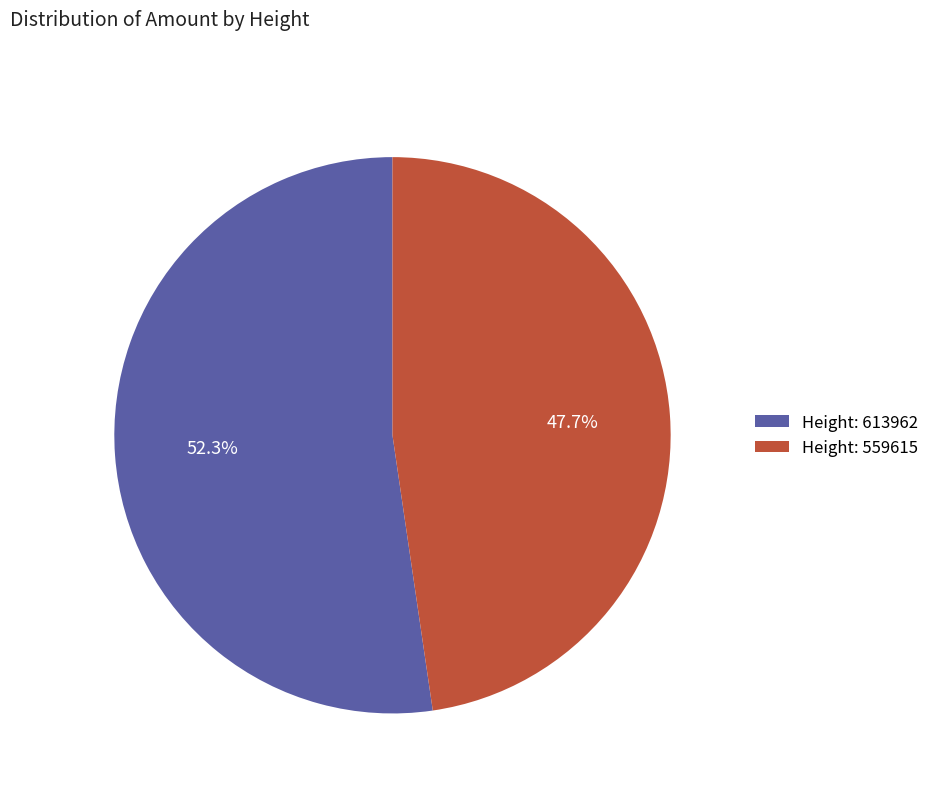

Rank the categories by value from lowest to highest.

Height: 559615, Height: 613962